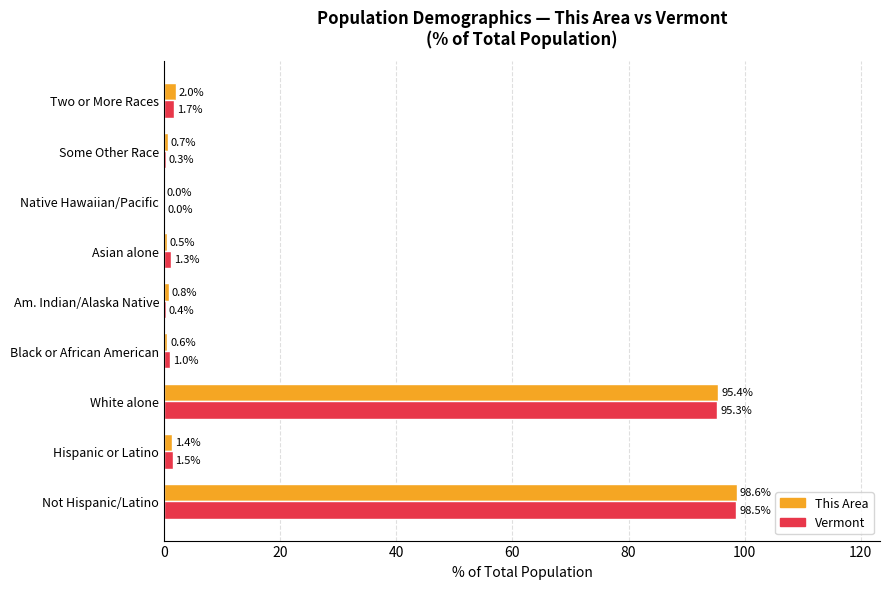

What is the average value of the Vermont series?

22.2